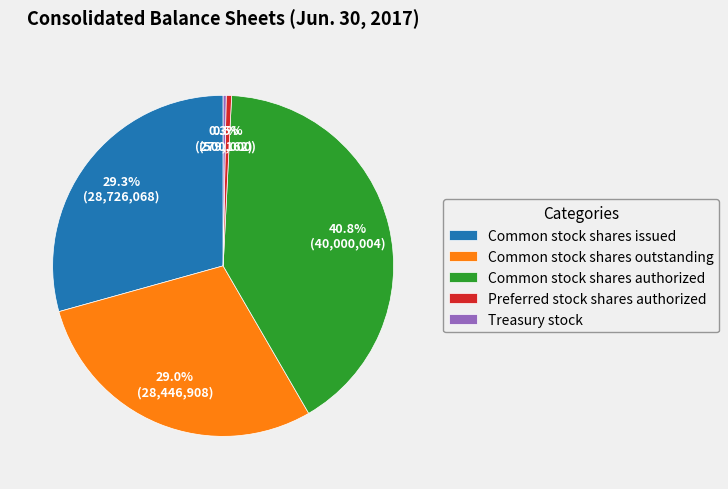

Is there a majority slice in this chart?

No